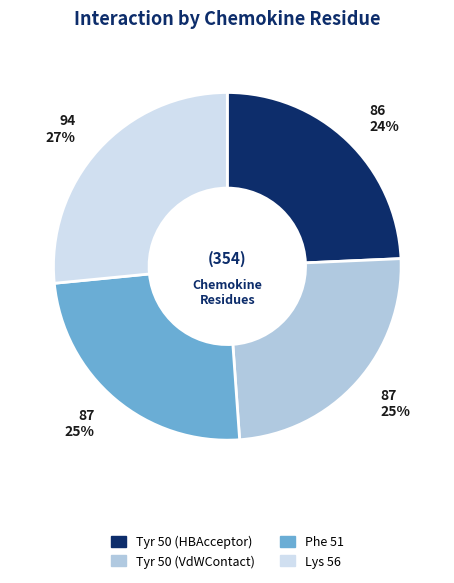

Approximately how many times larger is the value at Lys 56 compared to Tyr 50 (VdWContact)?

1.1